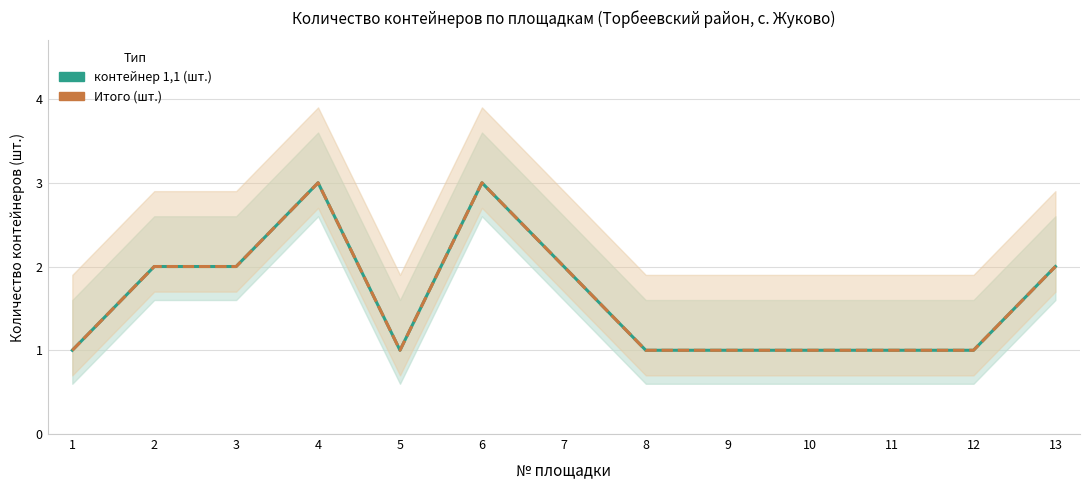

What is the value of the контейнер 1,1 (шт.) point at the 2nd from the left?

2